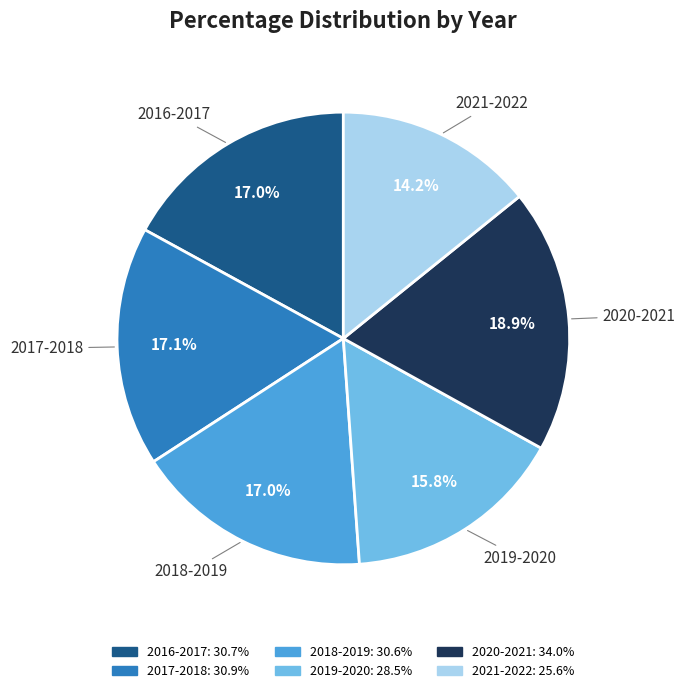

Is it true that 2021-2022 is 14% of the pie?

True